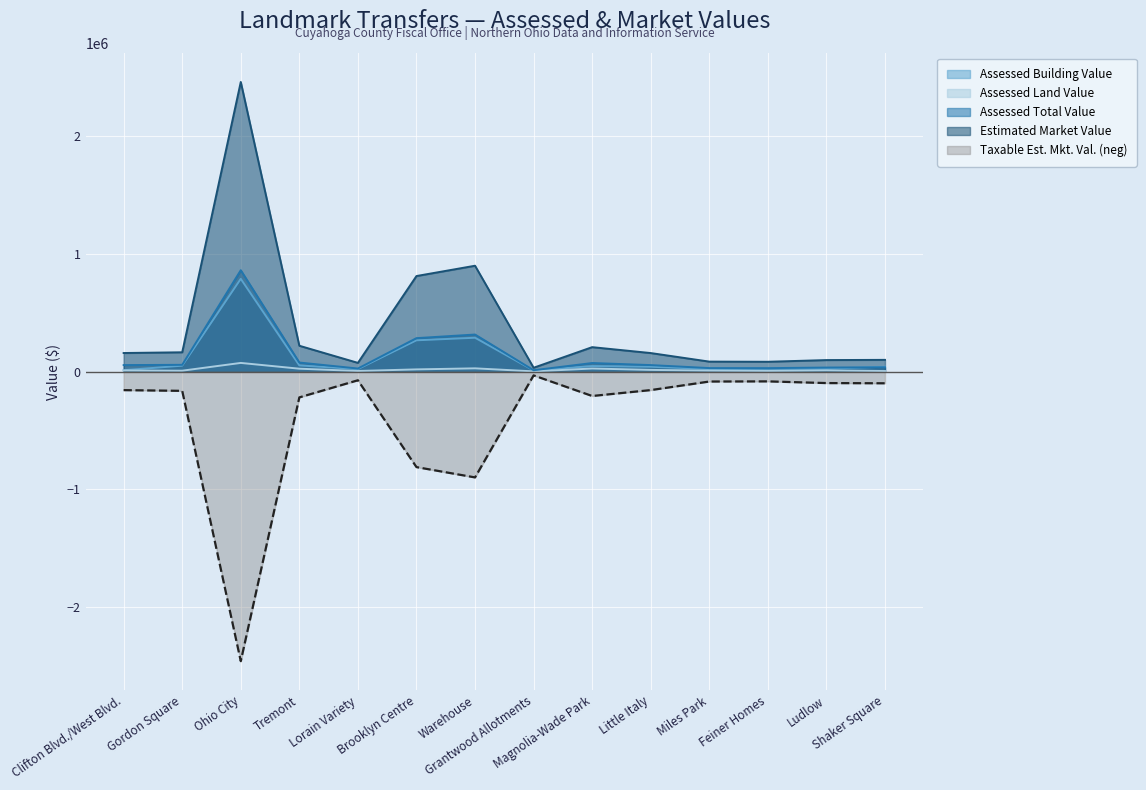

What is the maximum value shown in the chart?

2463100